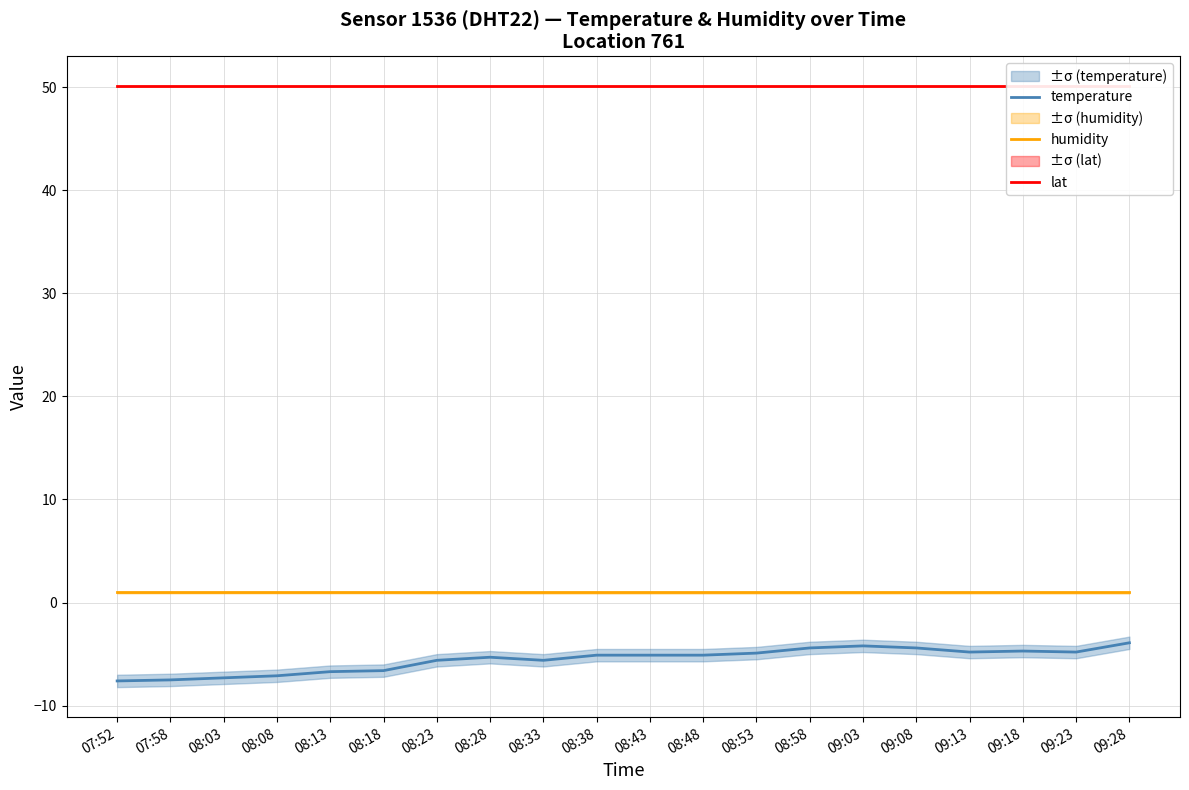

Which category has the highest value in the lat series?

07:52